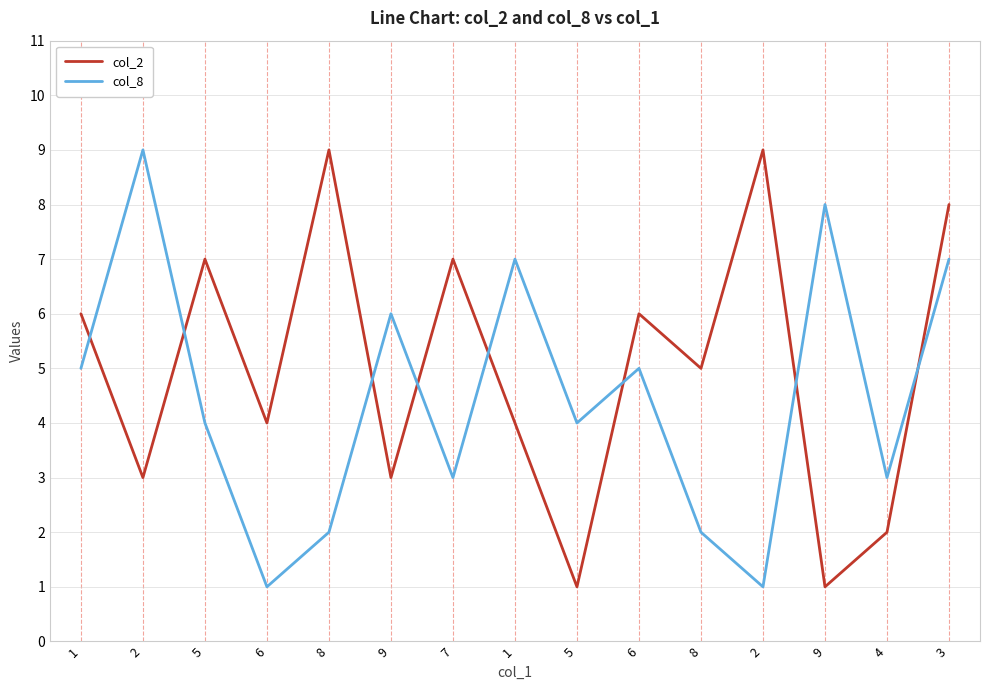

What is the lowest value of the col_8 series?

1